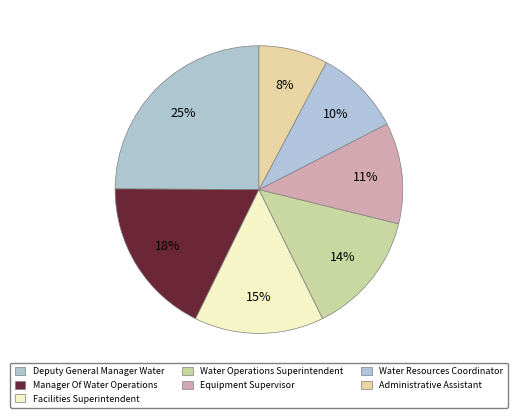

Is Facilities Superintendent the majority of the pie?

No